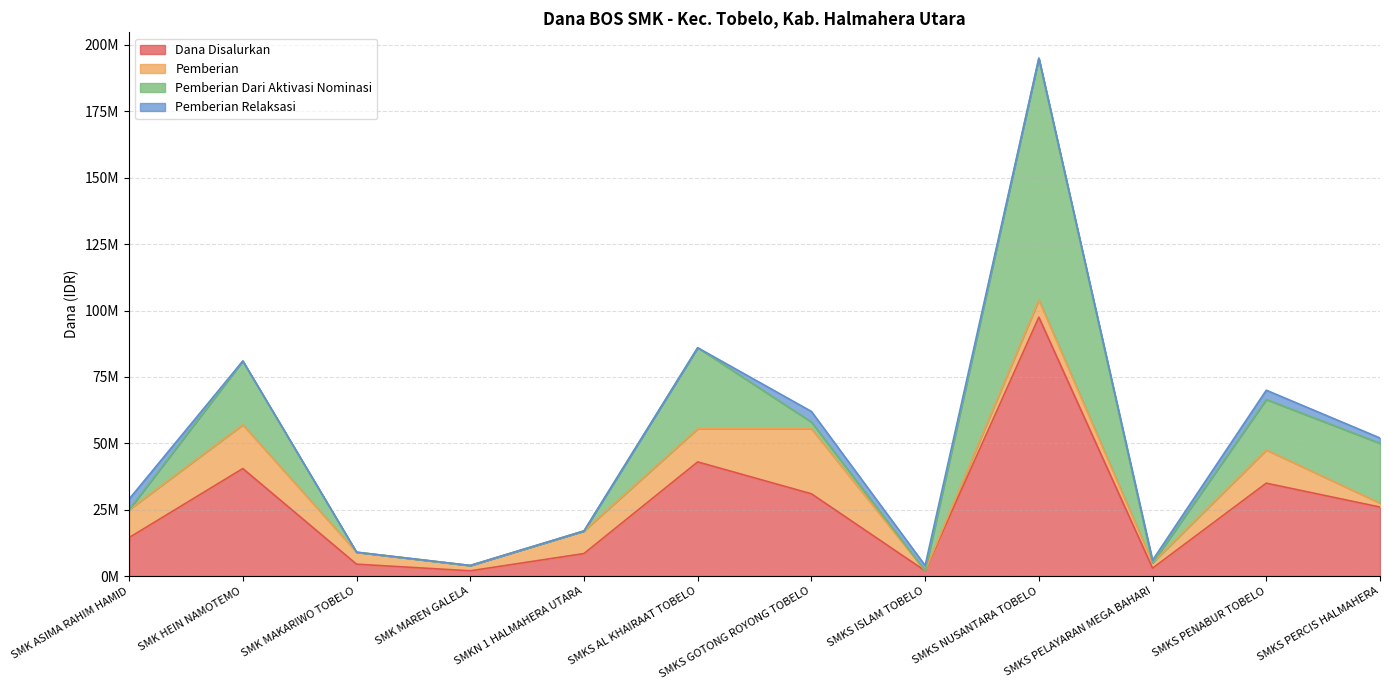

True or false: Dana Disalurkan and Pemberian Dari Aktivasi Nominasi cross at least once.

False